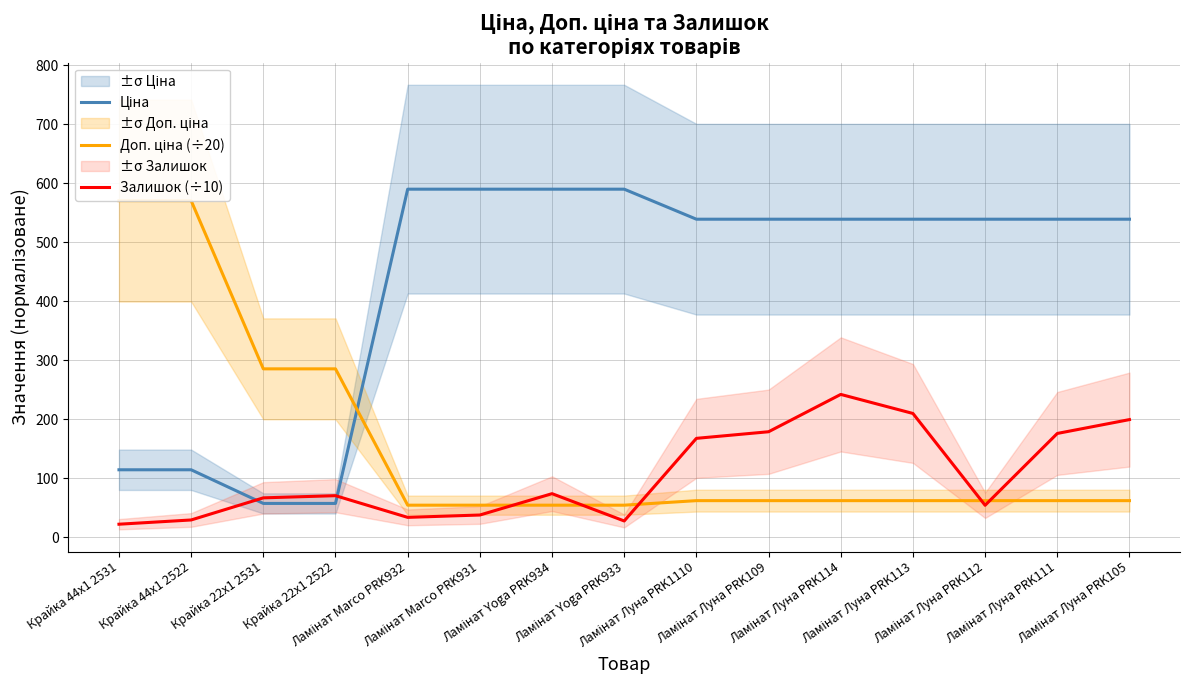

What is the maximum value for Ціна?

589.9